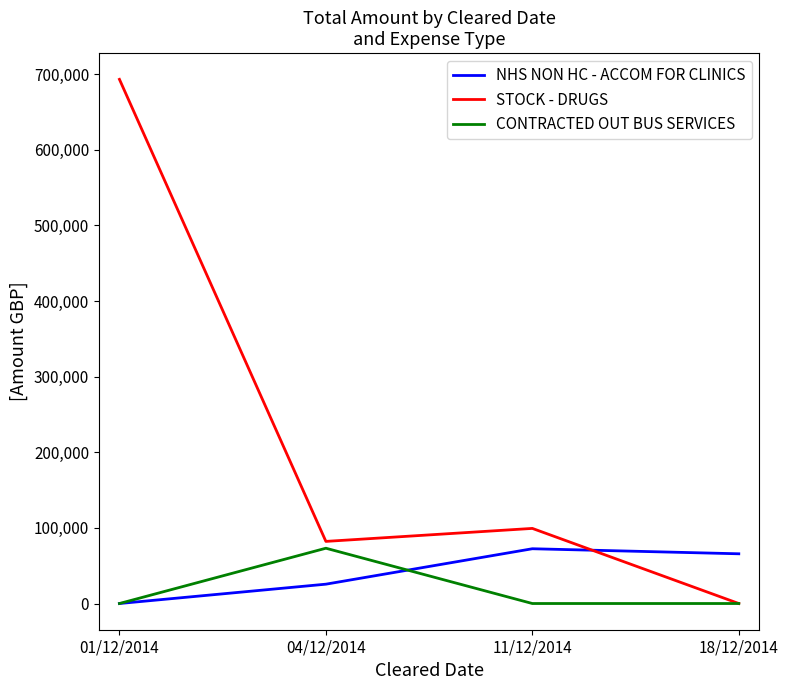

Between which two adjacent categories do NHS NON HC - ACCOM FOR CLINICS and STOCK - DRUGS first intersect?

11/12/2014 and 18/12/2014